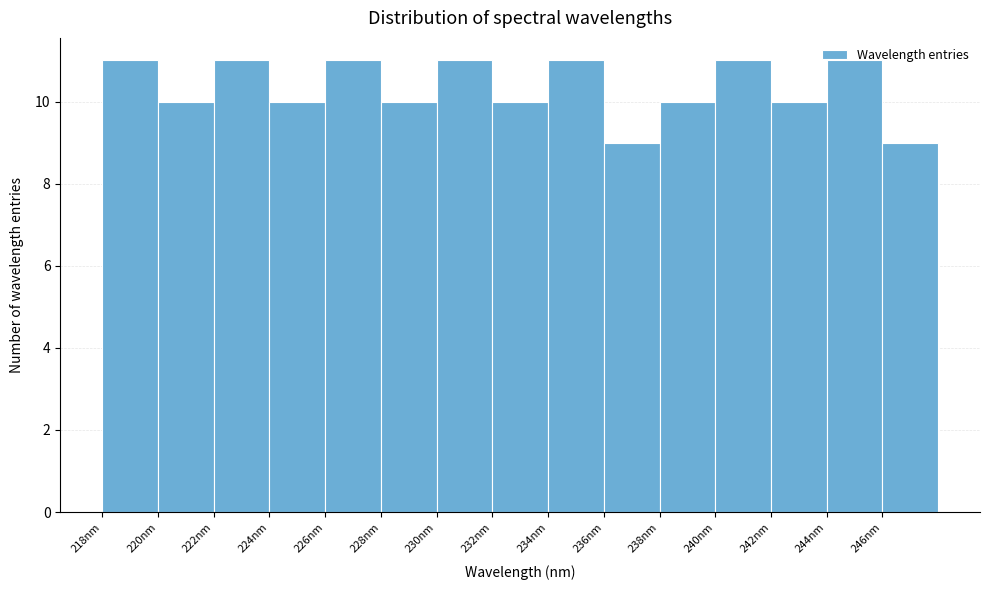

Reading left to right, list every bar in this chart as the range it spans on the x-axis followed by its height. The values are not printed on the chart, so give them approximately, as read against the axis.

218 to 220: 11
220 to 222: 10
222 to 224: 11
224 to 226: 10
226 to 228: 11
228 to 230: 10
230 to 232: 11
232 to 234: 10
234 to 236: 11
236 to 238: 9
238 to 240: 10
240 to 242: 11
242 to 244: 10
244 to 246: 11
246 to 248: 9